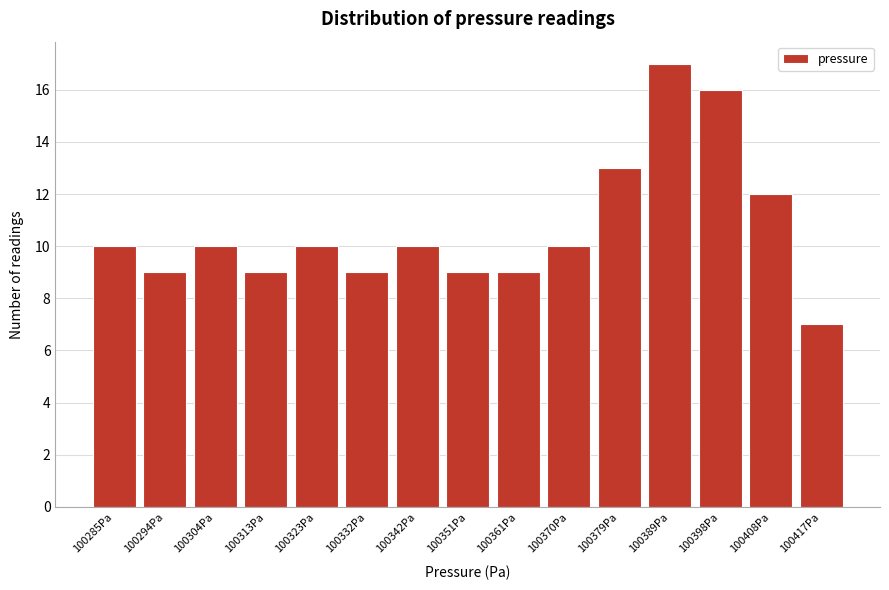

Reading left to right, extract all data points from this chart.

10	9	10	9	10	9	10	9	9	10	13	17	16	12	7